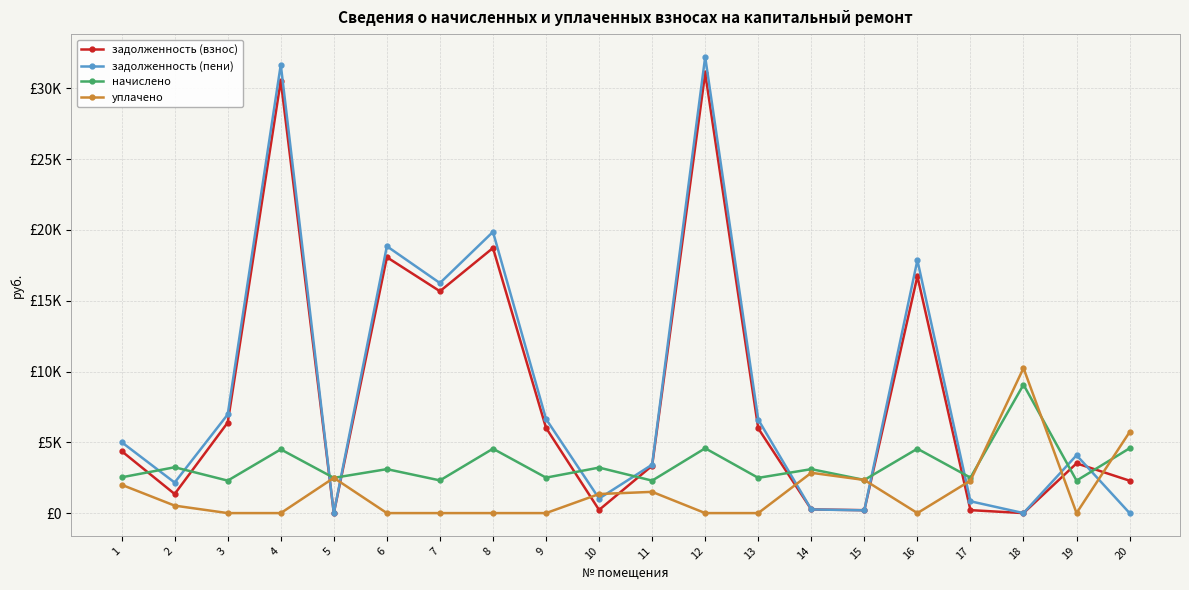

List the series in order of their peak value, lowest first.

начислено, уплачено, задолженность (взнос), задолженность (пени)